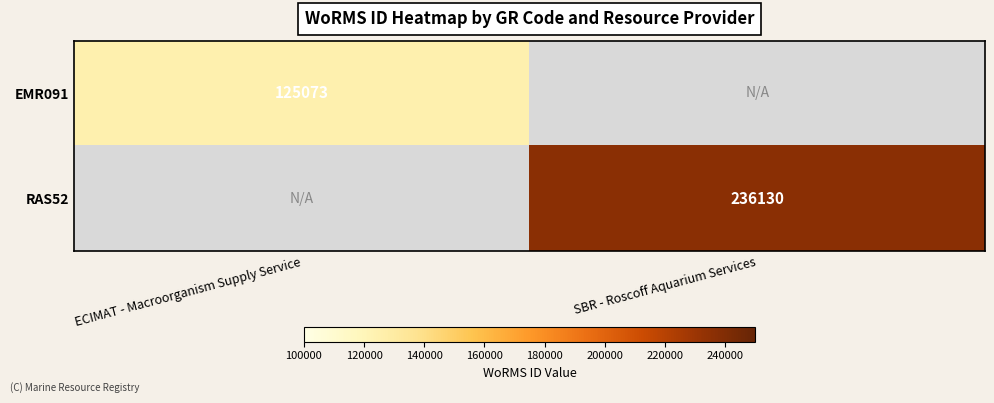

True or false: RAS52 has a value of 236130 at SBR - Roscoff Aquarium Services.

True